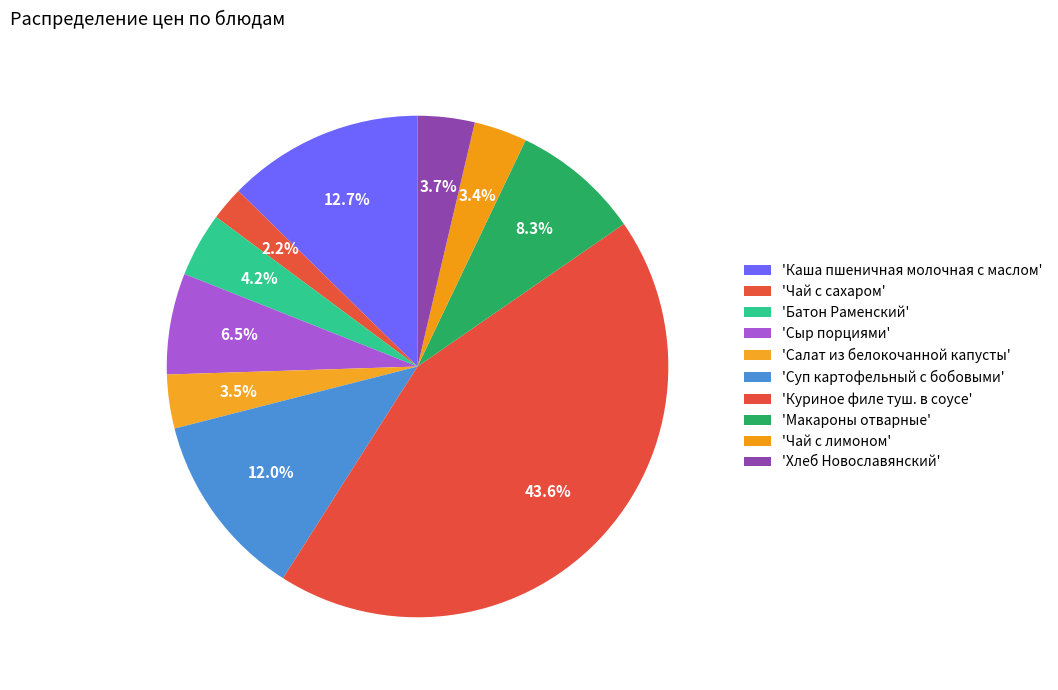

How many slices are in this pie chart?

10